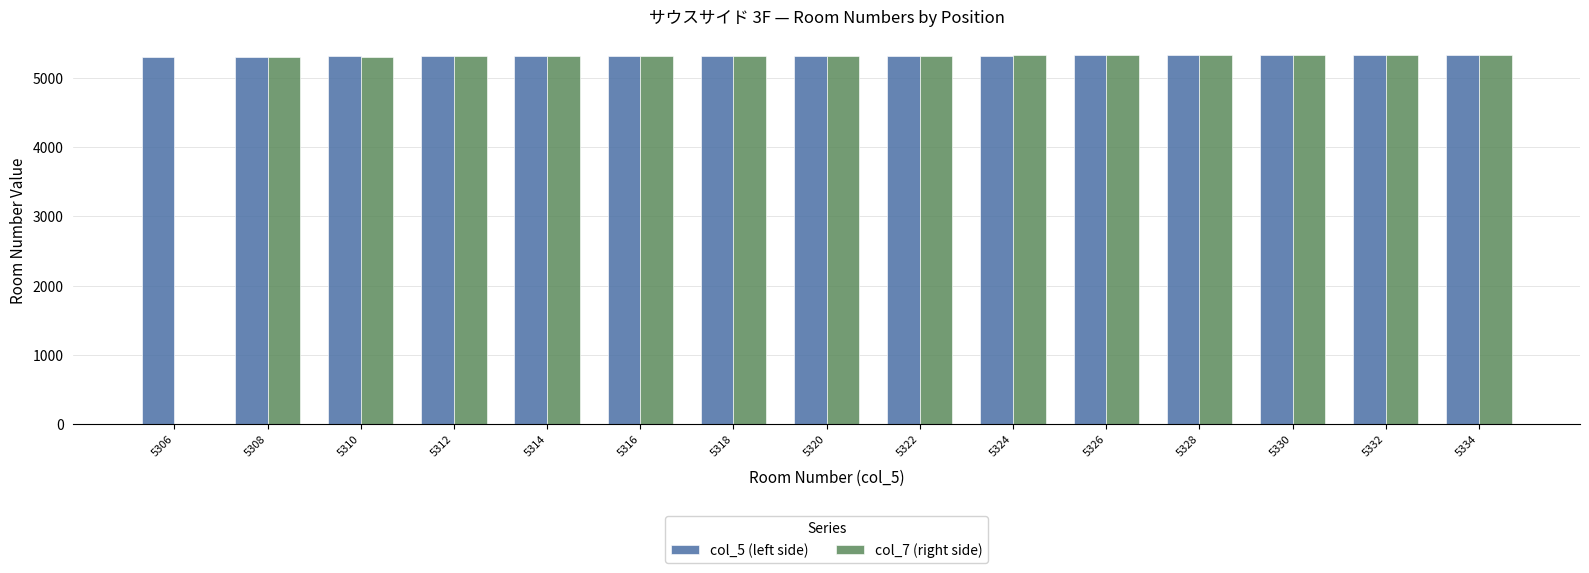

Which series has the largest total across all categories?

col_5 (left side)